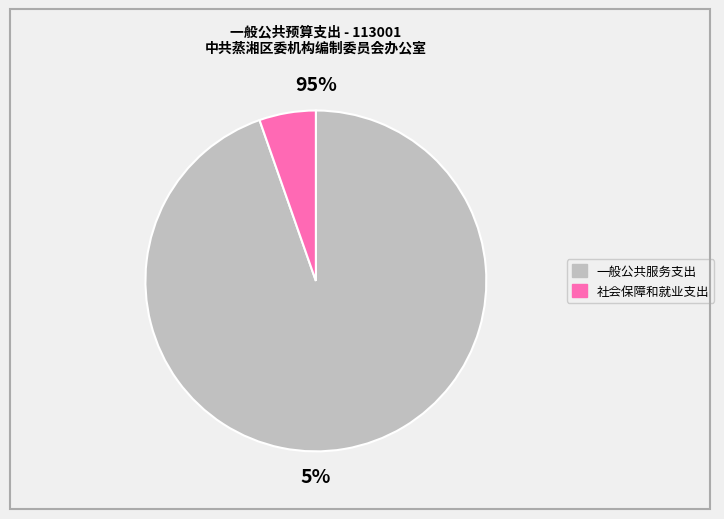

What is the smallest slice in the pie chart?

社会保障和就业支出